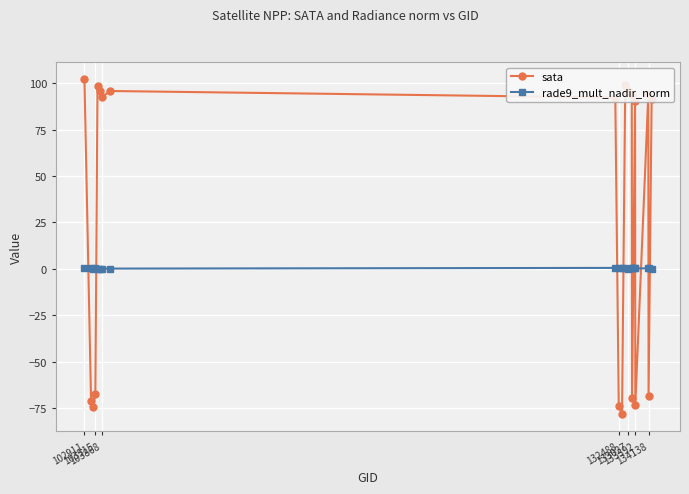

How many data points in sata are less than 92?

10